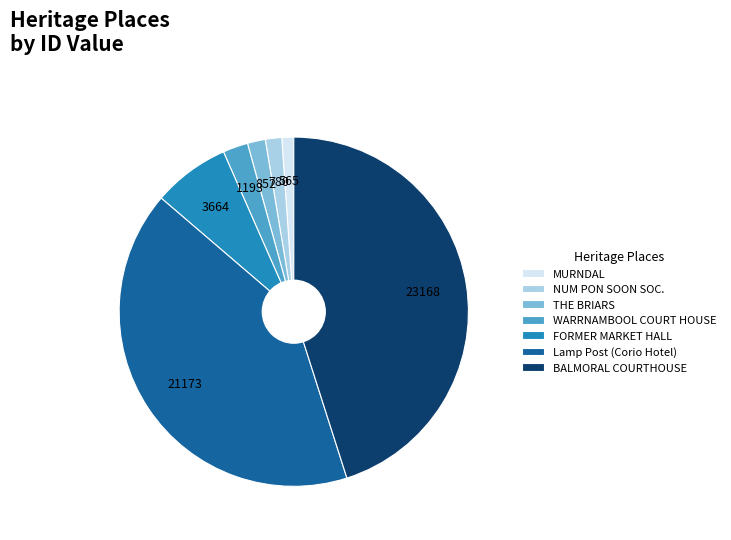

Which slice is the largest?

BALMORAL COURTHOUSE